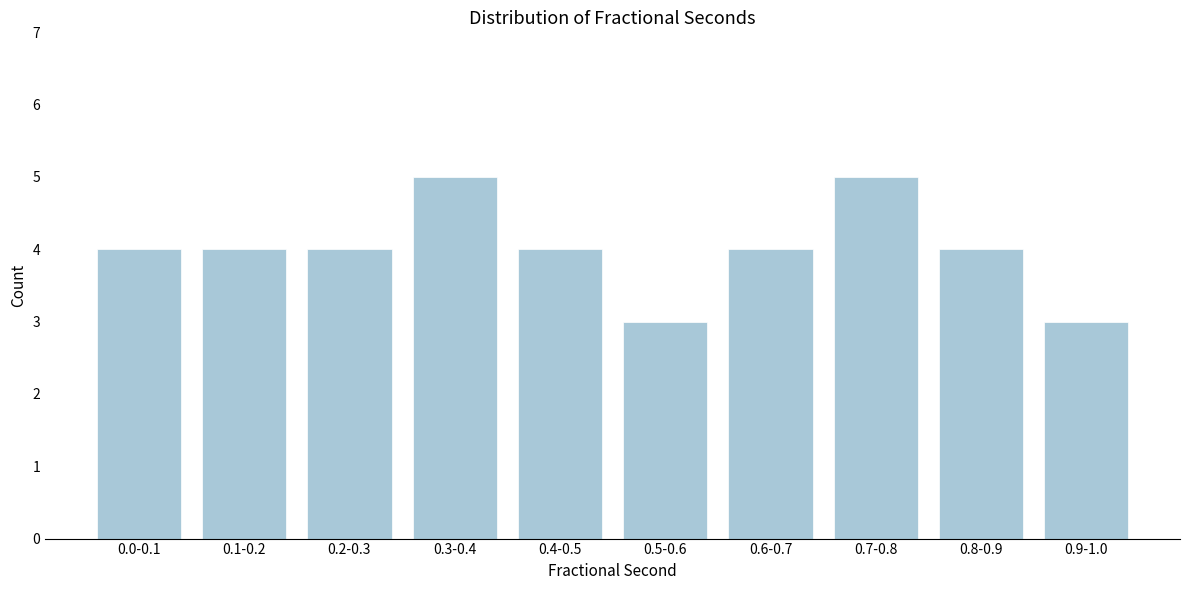

Reading left to right, list all the values displayed in this chart.

4	4	4	5	4	3	4	5	4	3